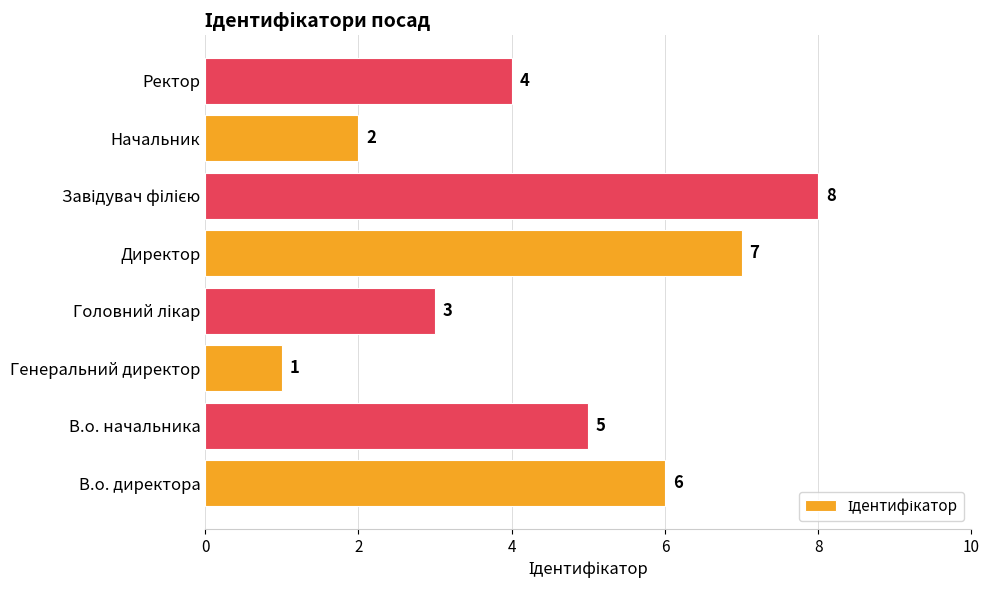

Reading bottom to top, extract all data points from this chart.

6	5	1	3	7	8	2	4